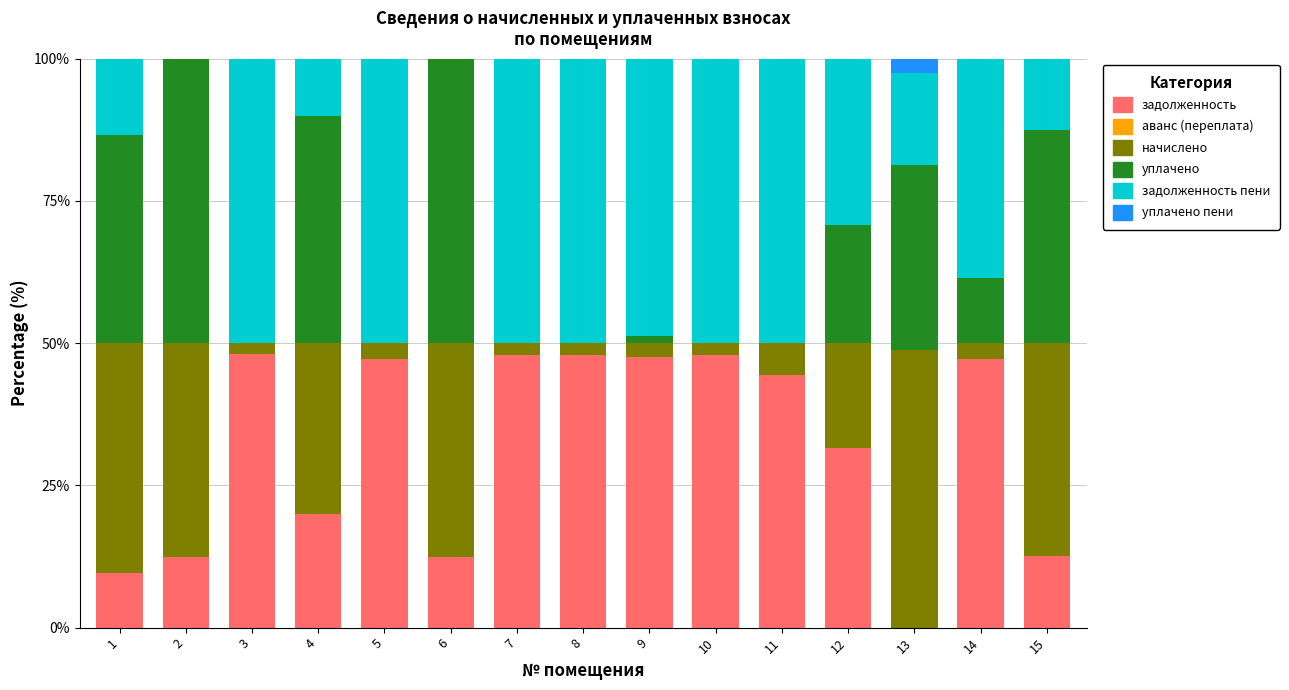

What is the highest value of the задолженность series?

48.0